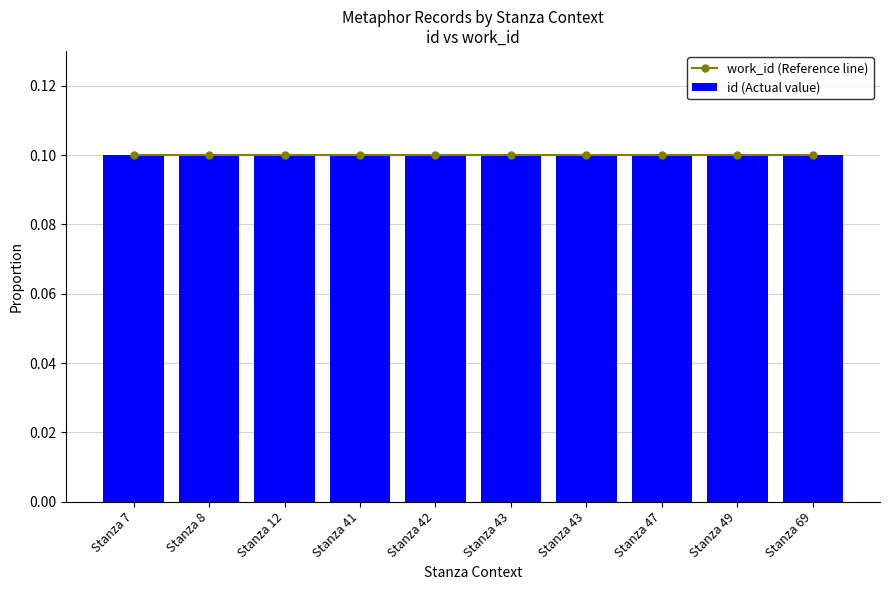

At which category is the sum across all series the highest?

Stanza 69